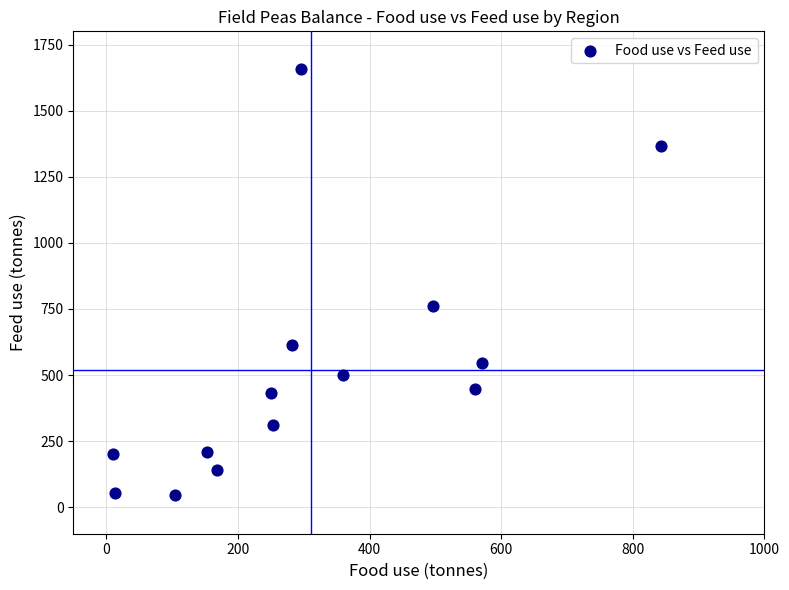

What Y value in the scatter plot is closest to 852?

760.6